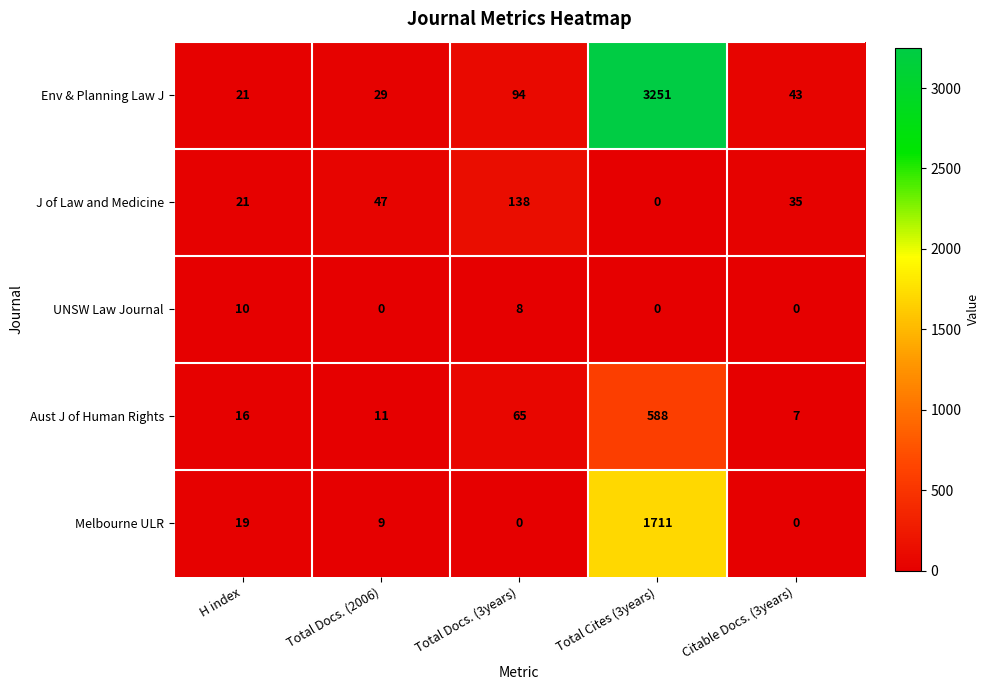

Reading left to right, extract all data points from this chart.

Env & Planning Law J: 21	29	94	3251	43
J of Law and Medicine: 21	47	138	0	35
UNSW Law Journal: 10	0	8	0	0
Aust J of Human Rights: 16	11	65	588	7
Melbourne ULR: 19	9	0	1711	0